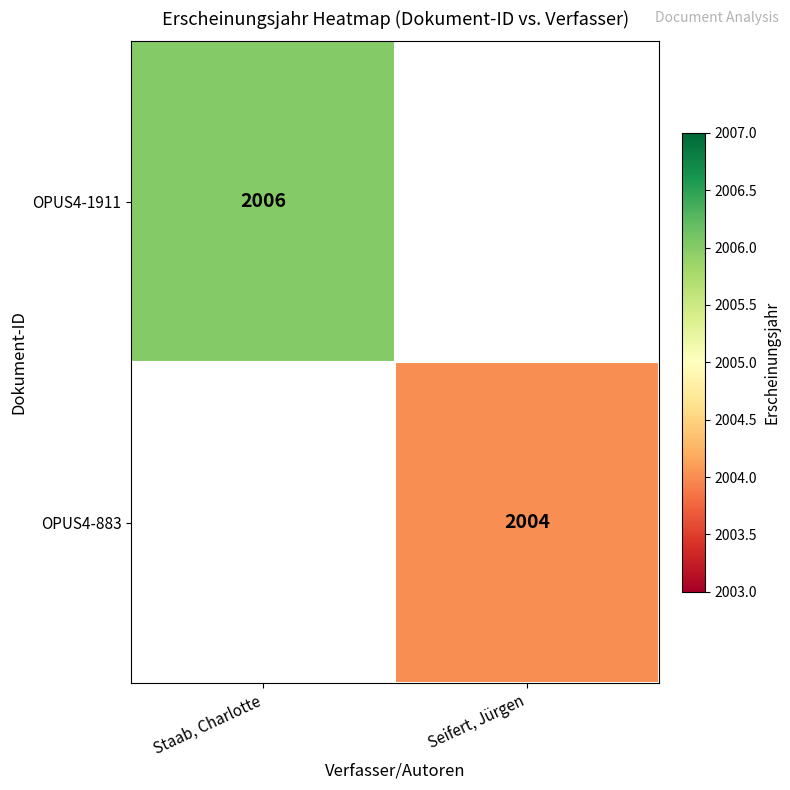

Is it true that OPUS4-1911 equals 2006 at Staab, Charlotte?

True